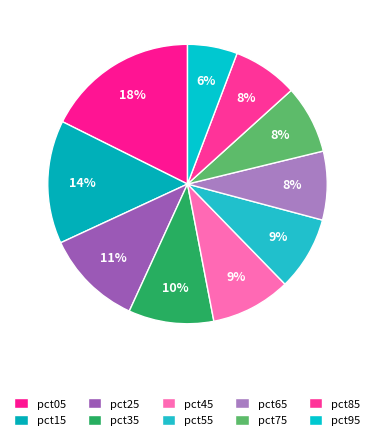

Between pct55 and pct75, which is larger?

pct55